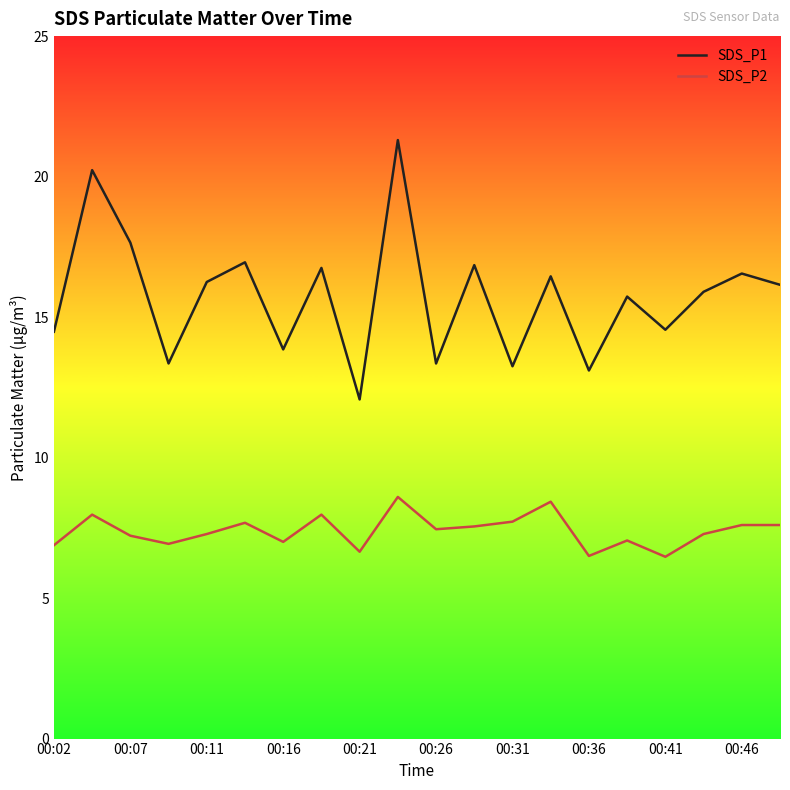

Is the value of SDS_P2 at 00:07 greater than the value of SDS_P1 at 00:41?

No